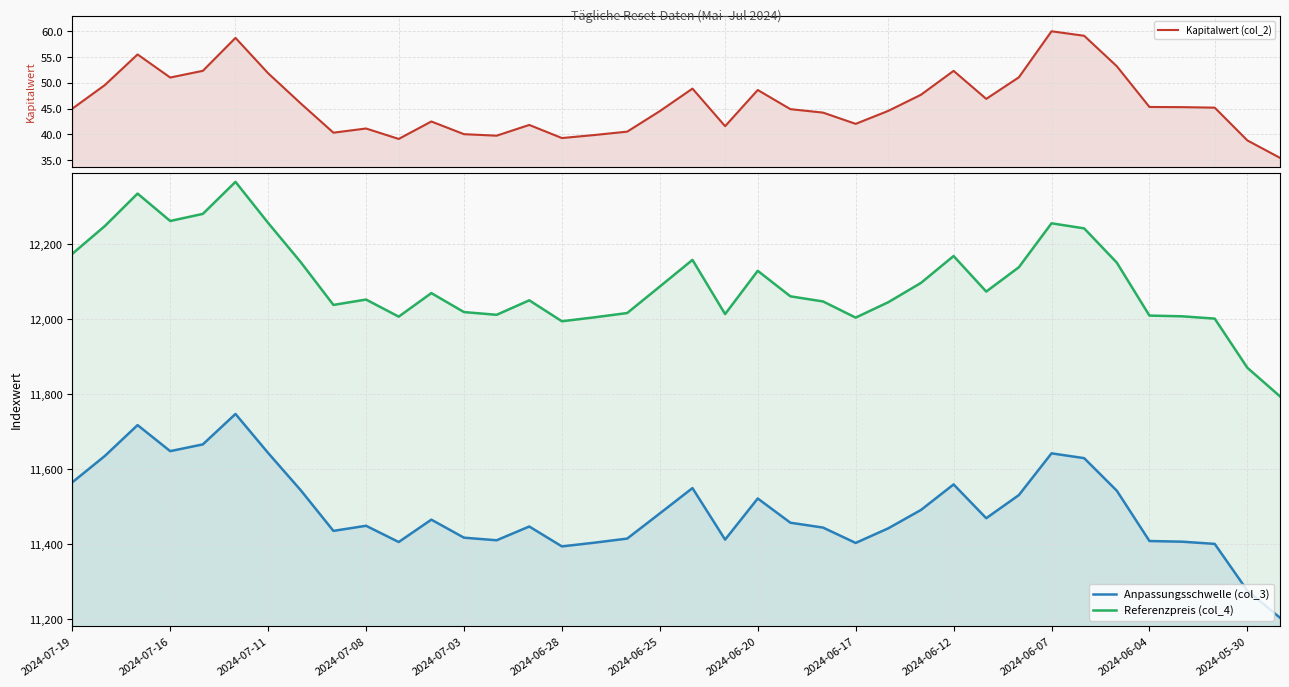

What is the sum of all Referenzpreis (col_4) values?

459665.0